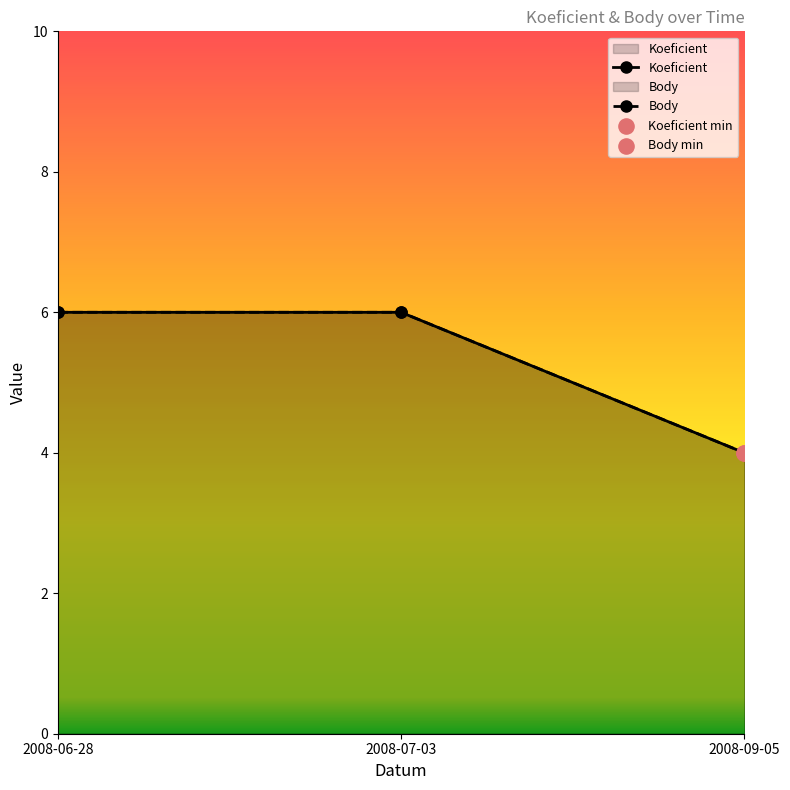

Is the value of Koeficient at 2008-09-05 greater than the value of Body at 2008-09-05?

No